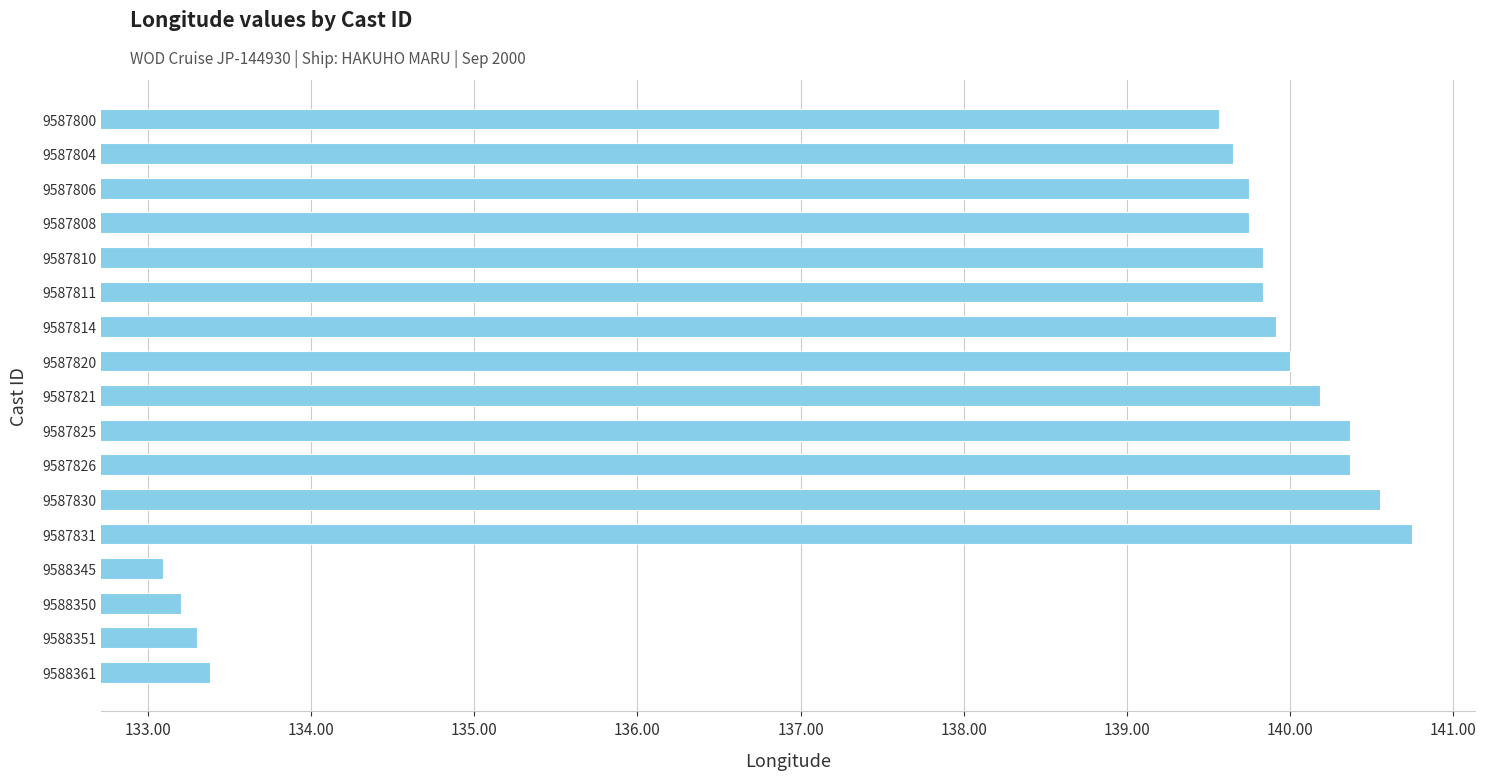

What is the greatest value displayed?

140.8